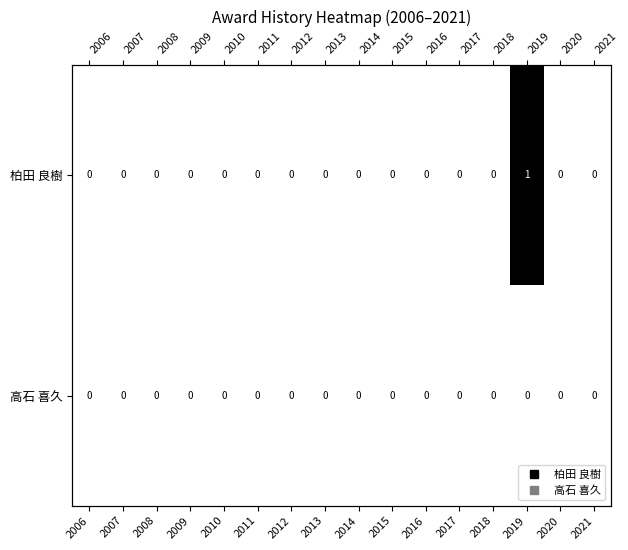

The value of 柏田 良樹 at 2017 is 0. True or false?

True